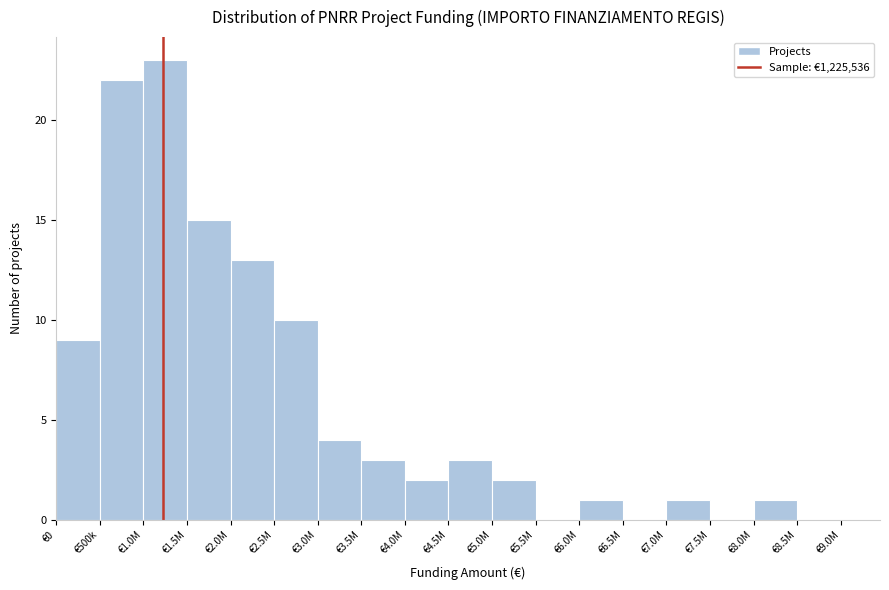

Reading left to right, extract all data points from this chart.

€0=9	€500k=22	€1.0M=23	€1.5M=15	€2.0M=13	€2.5M=10	€3.0M=4	€3.5M=3	€4.0M=2	€4.5M=3	€5.0M=2	€5.5M=0	€6.0M=1	€6.5M=0	€7.0M=1	€7.5M=0	€8.0M=1	€8.5M=0